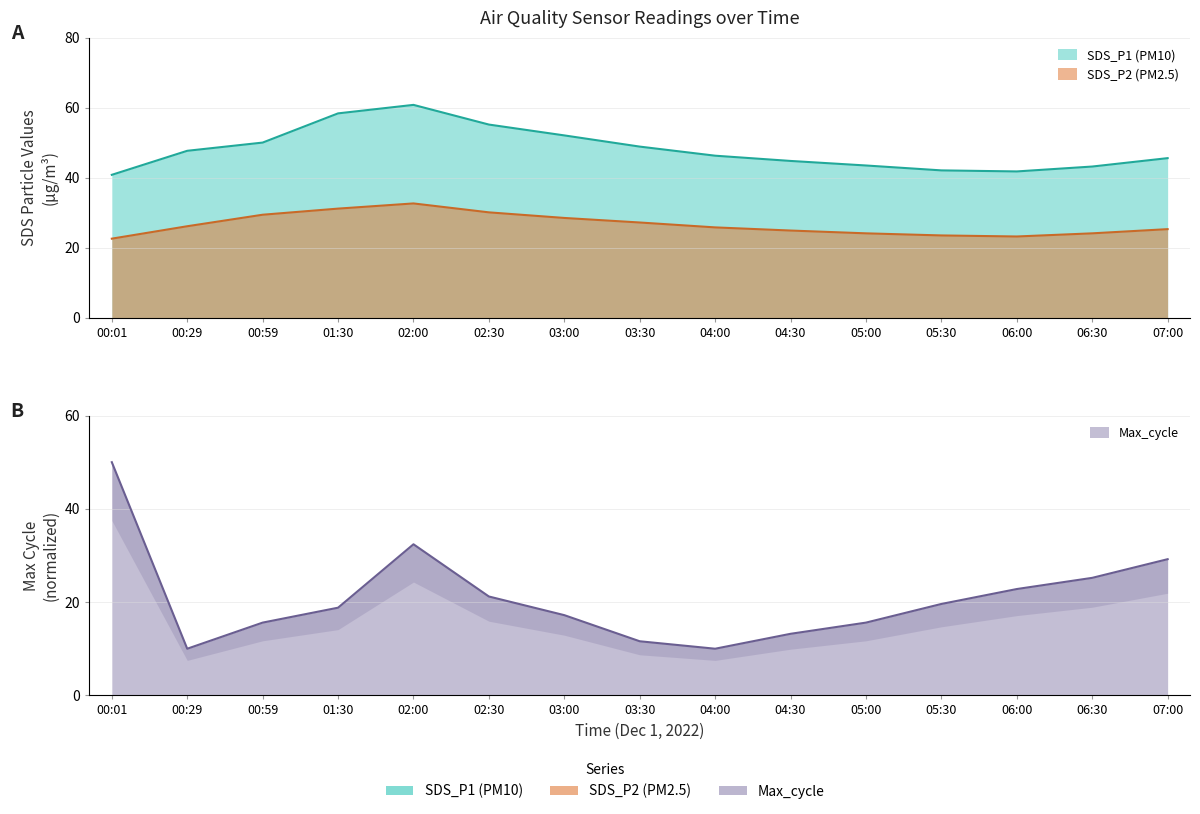

At which label does SDS_P2 reach its peak?

02:00